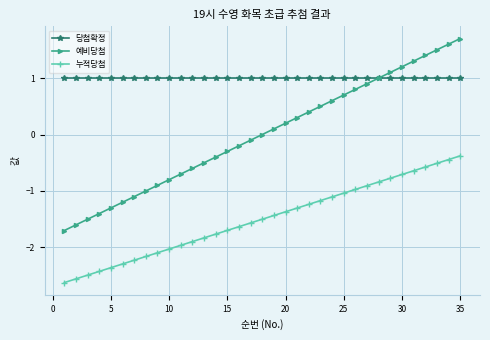

True or false: 누적당첨 and 예비당첨 intersect in this chart.

False